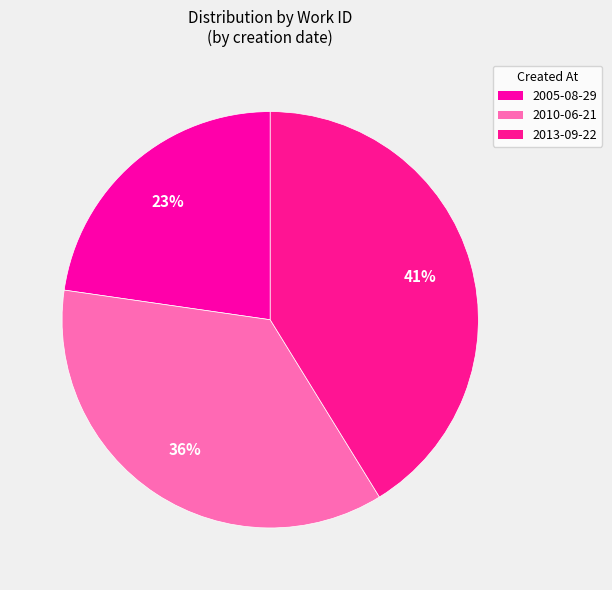

Count the number of slices in the pie.

3